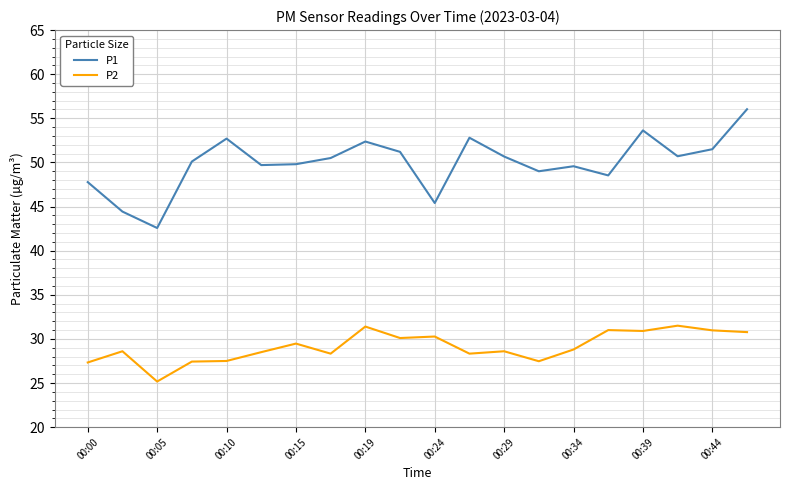

What is the difference between the maximum and minimum values in the P2 series?

6.3